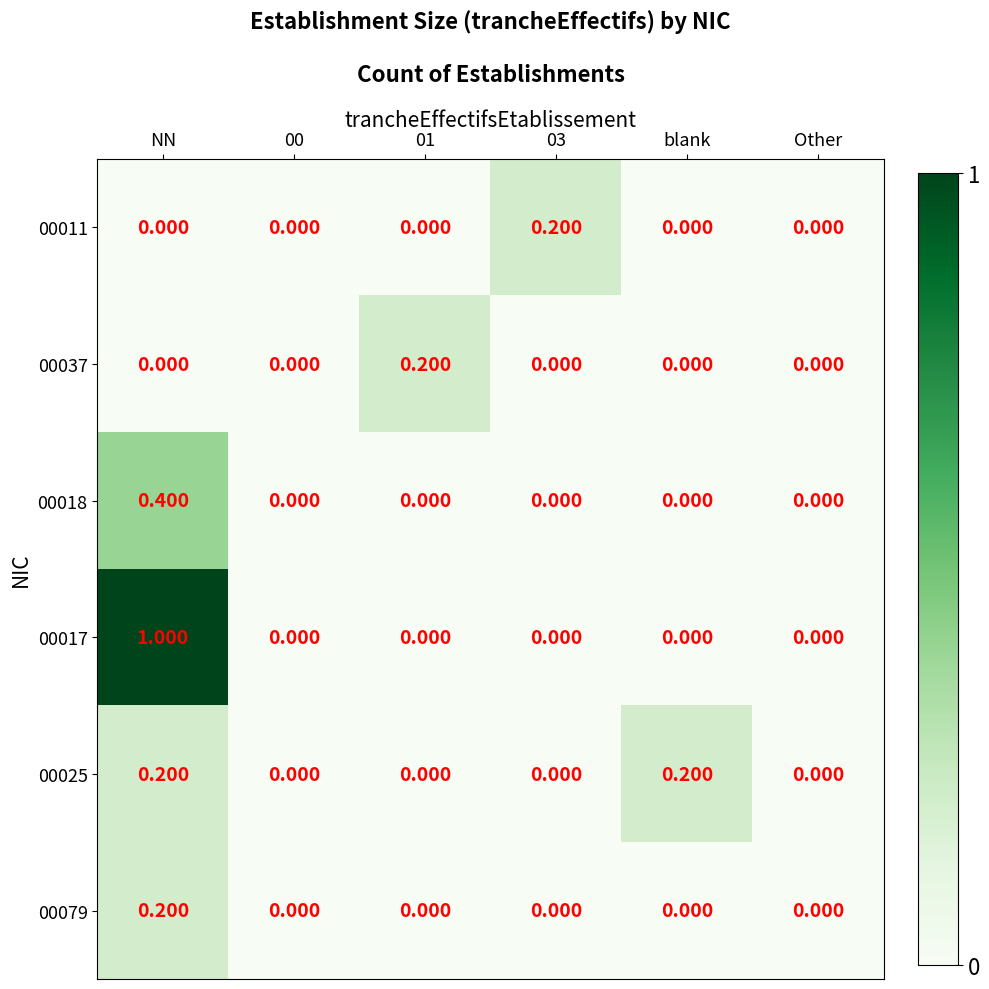

At which category is the sum across all series the highest?

NN